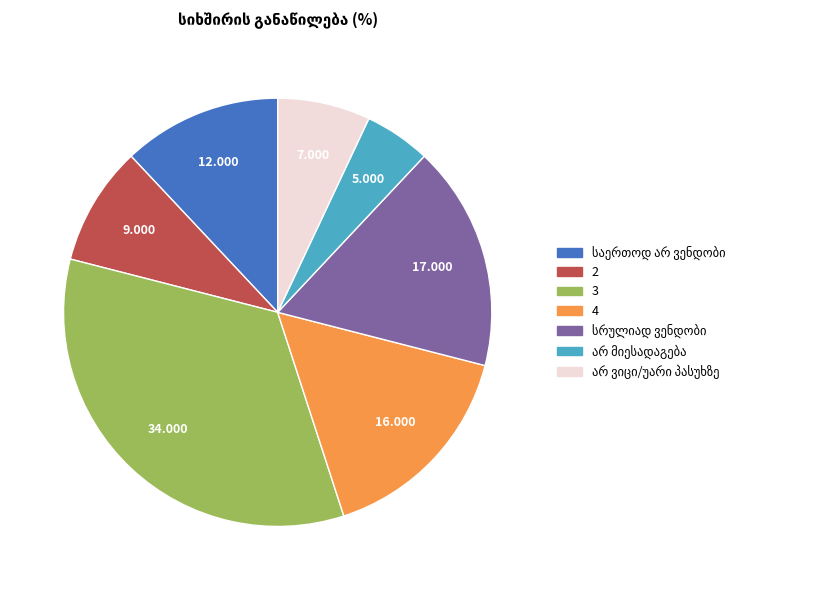

Is there a majority slice in this chart?

No